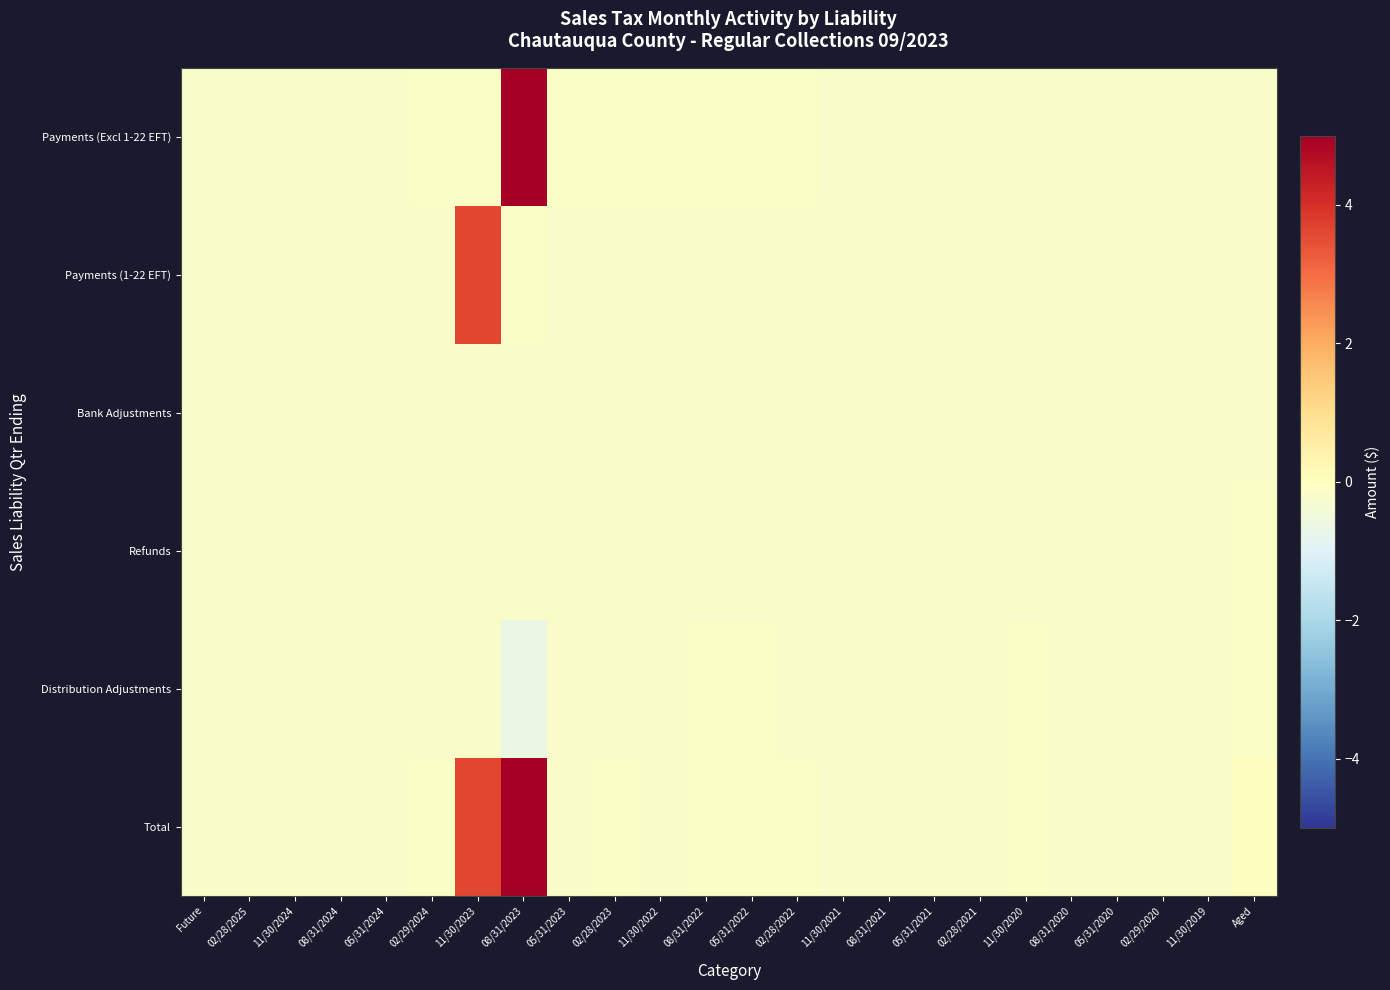

Reading left to right, transcribe all the data shown in this chart.

Payments (Excl 1-22 EFT): Future=-0.2	02/28/2025=-0.2	11/30/2024=-0.2	08/31/2024=-0.2	05/31/2024=-0.2	02/29/2024=-0.1	11/30/2023=-0.1	08/31/2023=7.8	05/31/2023=-0.1	02/28/2023=-0.1	11/30/2022=-0.2	08/31/2022=-0.2	05/31/2022=-0.2	02/28/2022=-0.2	11/30/2021=-0.2	08/31/2021=-0.2	05/31/2021=-0.2	02/28/2021=-0.2	11/30/2020=-0.2	08/31/2020=-0.2	05/31/2020=-0.2	02/29/2020=-0.2	11/30/2019=-0.2	Aged=-0.2
Payments (1-22 EFT): Future=-0.2	02/28/2025=-0.2	11/30/2024=-0.2	08/31/2024=-0.2	05/31/2024=-0.2	02/29/2024=-0.2	11/30/2023=3.6	08/31/2023=-0.1	05/31/2023=-0.2	02/28/2023=-0.2	11/30/2022=-0.2	08/31/2022=-0.2	05/31/2022=-0.2	02/28/2022=-0.2	11/30/2021=-0.2	08/31/2021=-0.2	05/31/2021=-0.2	02/28/2021=-0.2	11/30/2020=-0.2	08/31/2020=-0.2	05/31/2020=-0.2	02/29/2020=-0.2	11/30/2019=-0.2	Aged=-0.2
Bank Adjustments: Future=-0.2	02/28/2025=-0.2	11/30/2024=-0.2	08/31/2024=-0.2	05/31/2024=-0.2	02/29/2024=-0.2	11/30/2023=-0.2	08/31/2023=-0.2	05/31/2023=-0.2	02/28/2023=-0.2	11/30/2022=-0.2	08/31/2022=-0.2	05/31/2022=-0.2	02/28/2022=-0.2	11/30/2021=-0.2	08/31/2021=-0.2	05/31/2021=-0.2	02/28/2021=-0.2	11/30/2020=-0.2	08/31/2020=-0.2	05/31/2020=-0.2	02/29/2020=-0.2	11/30/2019=-0.2	Aged=-0.2
Refunds: Future=-0.2	02/28/2025=-0.2	11/30/2024=-0.2	08/31/2024=-0.2	05/31/2024=-0.2	02/29/2024=-0.2	11/30/2023=-0.2	08/31/2023=-0.2	05/31/2023=-0.2	02/28/2023=-0.2	11/30/2022=-0.2	08/31/2022=-0.2	05/31/2022=-0.2	02/28/2022=-0.2	11/30/2021=-0.2	08/31/2021=-0.2	05/31/2021=-0.2	02/28/2021=-0.2	11/30/2020=-0.2	08/31/2020=-0.2	05/31/2020=-0.2	02/29/2020=-0.2	11/30/2019=-0.2	Aged=-0.2
Distribution Adjustments: Future=-0.2	02/28/2025=-0.2	11/30/2024=-0.2	08/31/2024=-0.2	05/31/2024=-0.2	02/29/2024=-0.2	11/30/2023=-0.2	08/31/2023=-0.7	05/31/2023=-0.2	02/28/2023=-0.2	11/30/2022=-0.2	08/31/2022=-0.1	05/31/2022=-0.2	02/28/2022=-0.2	11/30/2021=-0.2	08/31/2021=-0.2	05/31/2021=-0.2	02/28/2021=-0.2	11/30/2020=-0.2	08/31/2020=-0.2	05/31/2020=-0.2	02/29/2020=-0.2	11/30/2019=-0.2	Aged=-0.2
Total: Future=-0.2	02/28/2025=-0.2	11/30/2024=-0.2	08/31/2024=-0.2	05/31/2024=-0.2	02/29/2024=-0.1	11/30/2023=3.6	08/31/2023=7.2	05/31/2023=-0.2	02/28/2023=-0.2	11/30/2022=-0.2	08/31/2022=-0.1	05/31/2022=-0.2	02/28/2022=-0.2	11/30/2021=-0.2	08/31/2021=-0.2	05/31/2021=-0.2	02/28/2021=-0.2	11/30/2020=-0.2	08/31/2020=-0.2	05/31/2020=-0.2	02/29/2020=-0.2	11/30/2019=-0.2	Aged=-0.0